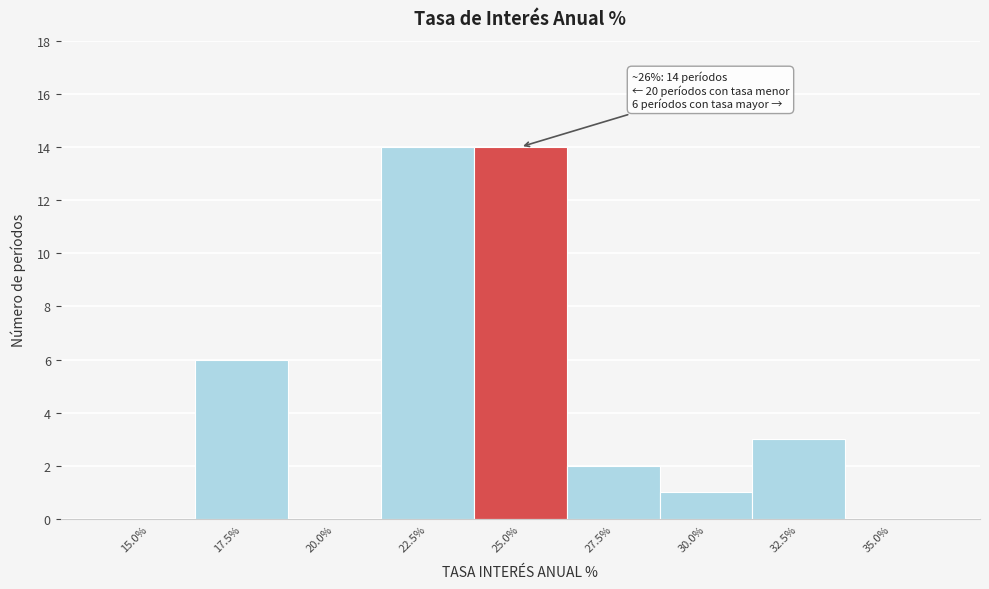

Reading right to left, extract all data points from this chart.

35.0%=0	32.5%=3	30.0%=1	27.5%=2	25.0%=14	22.5%=14	20.0%=0	17.5%=6	15.0%=0